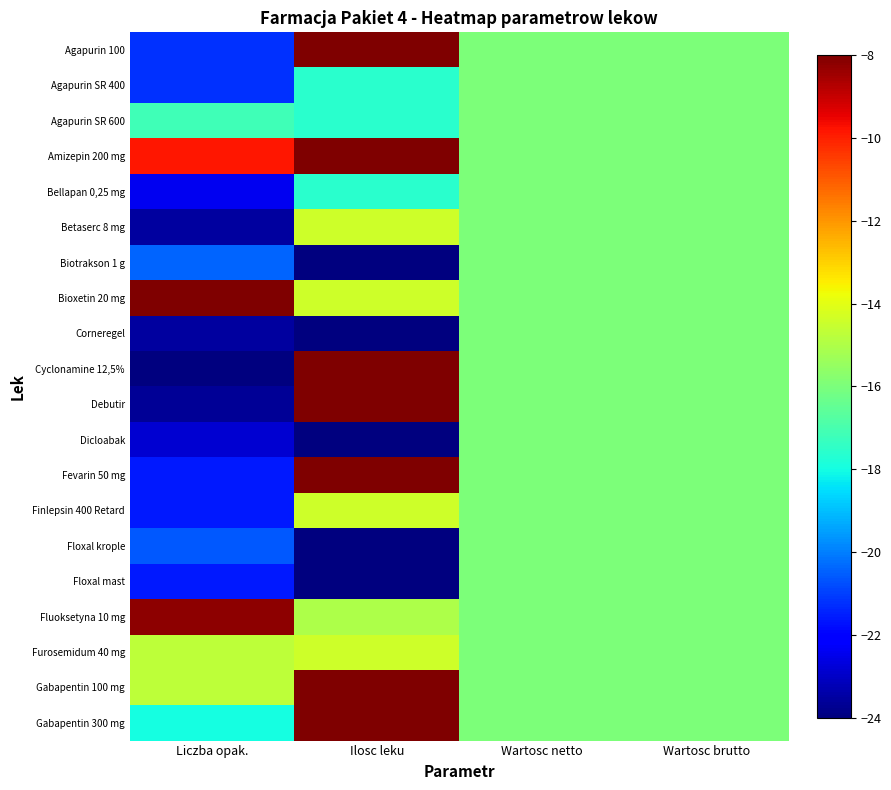

Reading left to right, list all the values displayed in this chart.

Agapurin 100: Liczba opak.=-21.2	Ilosc leku=-4.8	Wartosc netto=-16.0	Wartosc brutto=-16.0
Agapurin SR 400: Liczba opak.=-21.2	Ilosc leku=-17.6	Wartosc netto=-16.0	Wartosc brutto=-16.0
Agapurin SR 600: Liczba opak.=-17.2	Ilosc leku=-17.6	Wartosc netto=-16.0	Wartosc brutto=-16.0
Amizepin 200 mg: Liczba opak.=-9.9	Ilosc leku=-8.0	Wartosc netto=-16.0	Wartosc brutto=-16.0
Bellapan 0,25 mg: Liczba opak.=-22.4	Ilosc leku=-17.6	Wartosc netto=-16.0	Wartosc brutto=-16.0
Betaserc 8 mg: Liczba opak.=-23.5	Ilosc leku=-14.4	Wartosc netto=-16.0	Wartosc brutto=-16.0
Biotrakson 1 g: Liczba opak.=-20.4	Ilosc leku=-24.0	Wartosc netto=-16.0	Wartosc brutto=-16.0
Bioxetin 20 mg: Liczba opak.=8.0	Ilosc leku=-14.4	Wartosc netto=-16.0	Wartosc brutto=-16.0
Corneregel: Liczba opak.=-23.5	Ilosc leku=-24.0	Wartosc netto=-16.0	Wartosc brutto=-16.0
Cyclonamine 12,5%: Liczba opak.=-24.0	Ilosc leku=-8.0	Wartosc netto=-16.0	Wartosc brutto=-16.0
Debutir: Liczba opak.=-23.7	Ilosc leku=-4.8	Wartosc netto=-16.0	Wartosc brutto=-16.0
Dicloabak: Liczba opak.=-22.9	Ilosc leku=-24.0	Wartosc netto=-16.0	Wartosc brutto=-16.0
Fevarin 50 mg: Liczba opak.=-21.6	Ilosc leku=-4.8	Wartosc netto=-16.0	Wartosc brutto=-16.0
Finlepsin 400 Retard: Liczba opak.=-21.6	Ilosc leku=-14.4	Wartosc netto=-16.0	Wartosc brutto=-16.0
Floxal krople: Liczba opak.=-20.6	Ilosc leku=-24.0	Wartosc netto=-16.0	Wartosc brutto=-16.0
Floxal mast: Liczba opak.=-21.6	Ilosc leku=-24.0	Wartosc netto=-16.0	Wartosc brutto=-16.0
Fluoksetyna 10 mg: Liczba opak.=-8.2	Ilosc leku=-15.0	Wartosc netto=-16.0	Wartosc brutto=-16.0
Furosemidum 40 mg: Liczba opak.=-14.7	Ilosc leku=-14.4	Wartosc netto=-16.0	Wartosc brutto=-16.0
Gabapentin 100 mg: Liczba opak.=-14.7	Ilosc leku=8.0	Wartosc netto=-16.0	Wartosc brutto=-16.0
Gabapentin 300 mg: Liczba opak.=-18.0	Ilosc leku=8.0	Wartosc netto=-16.0	Wartosc brutto=-16.0